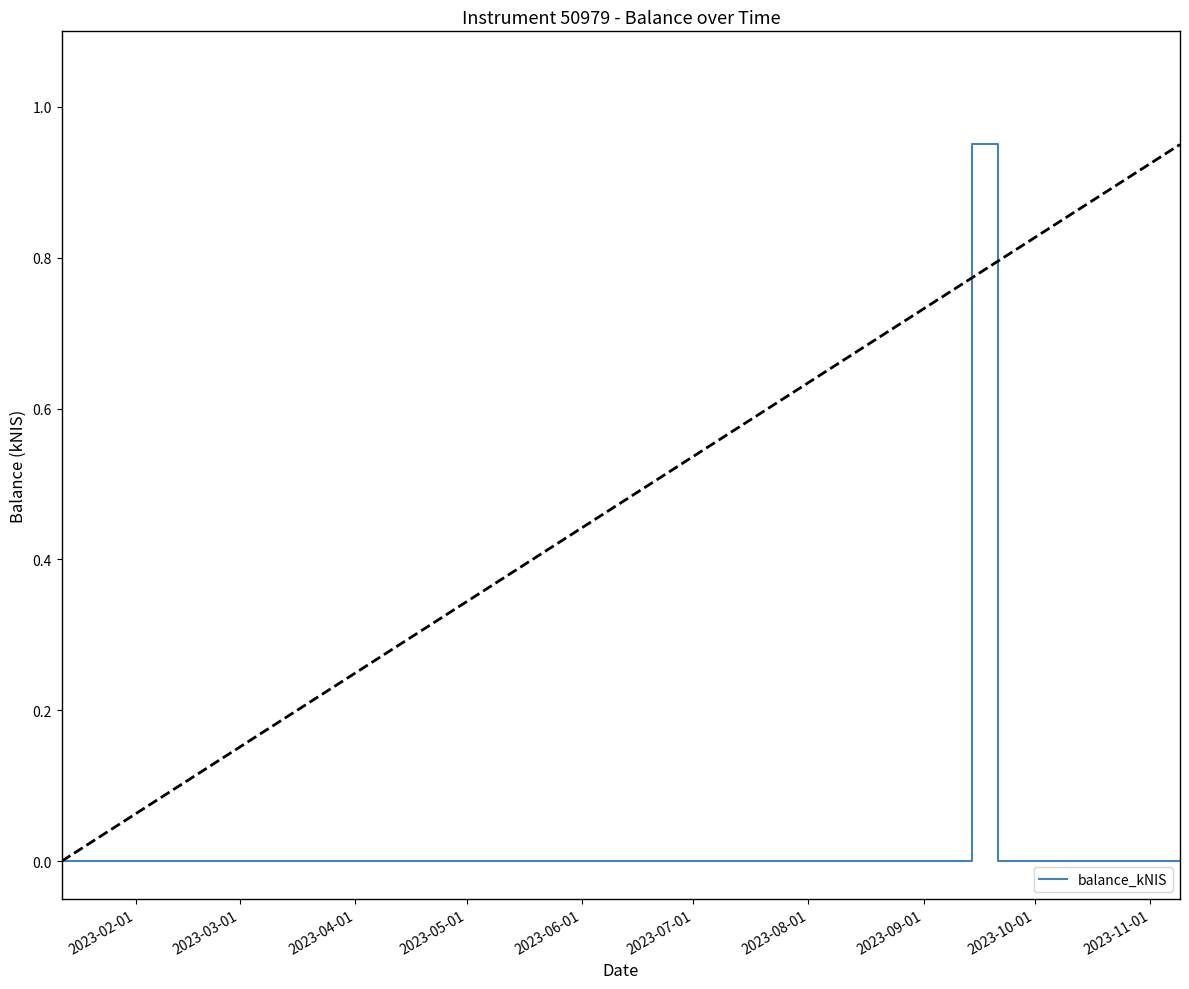

Reading right to left, what are all the values shown in this chart?

0.0	0.0	0.0	0.0	0.9	0.0